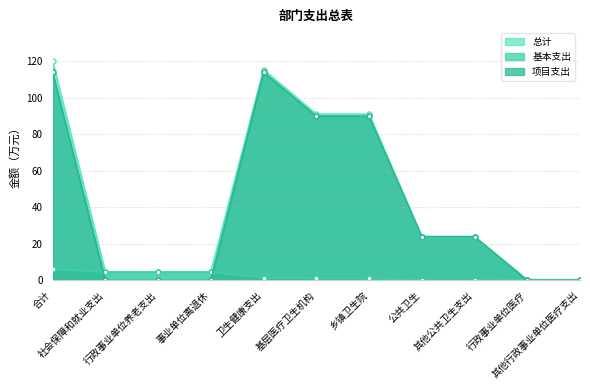

How many distinct data groups are displayed?

3